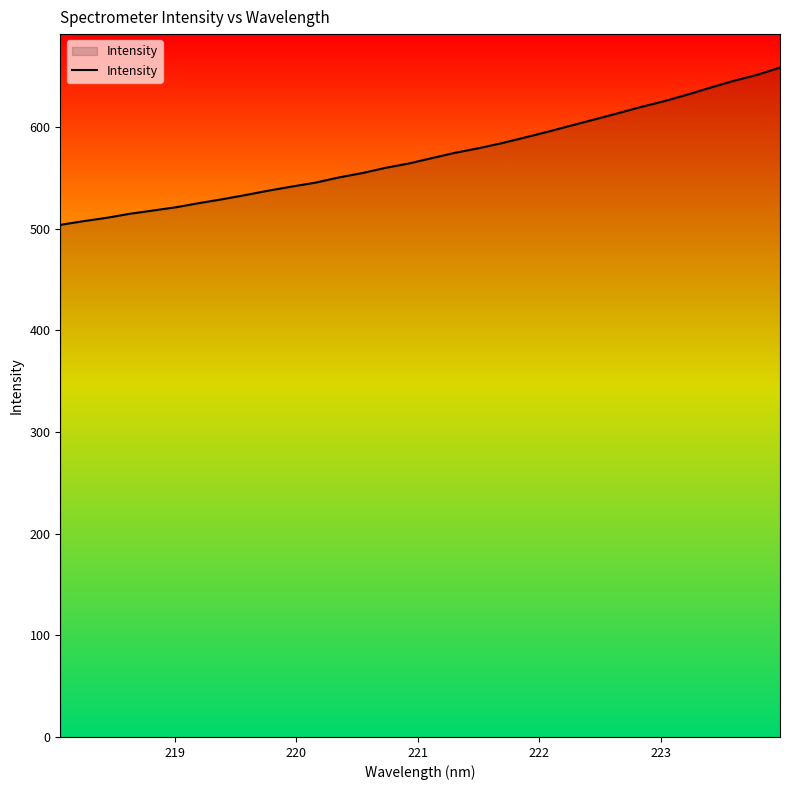

What is the difference between the maximum and minimum values?

154.7